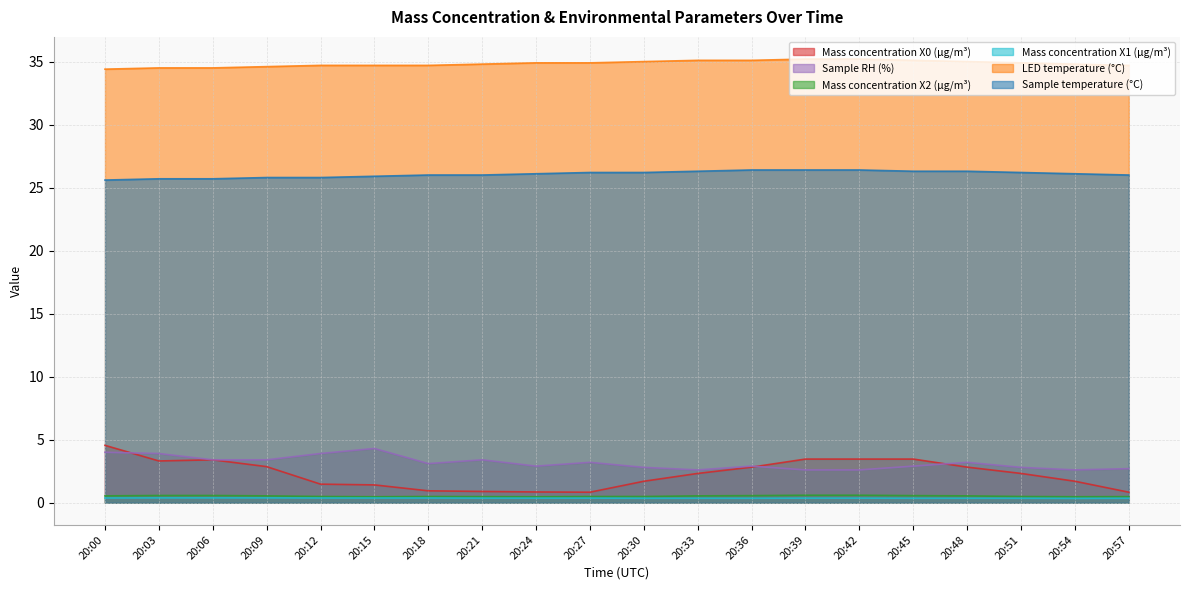

What are all the series names shown in the legend?

Mass concentration X0 (μg/m³), Sample RH (%), Mass concentration X2 (μg/m³), Mass concentration X1 (μg/m³), LED temperature (°C), Sample temperature (°C)